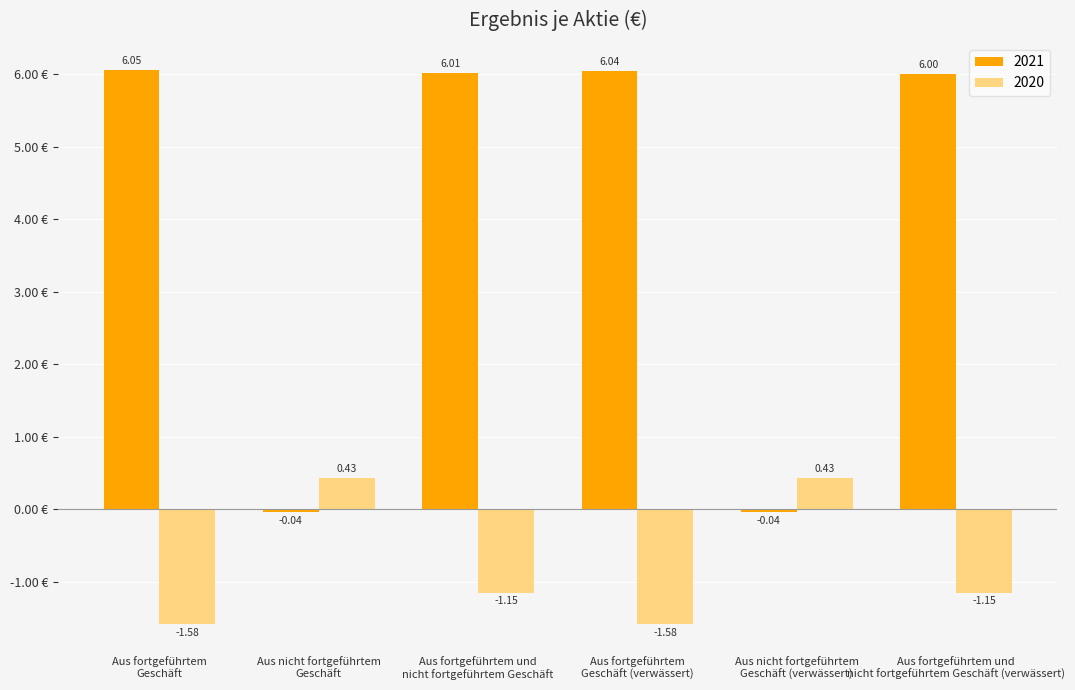

Which series has the largest range (max minus min)?

2021